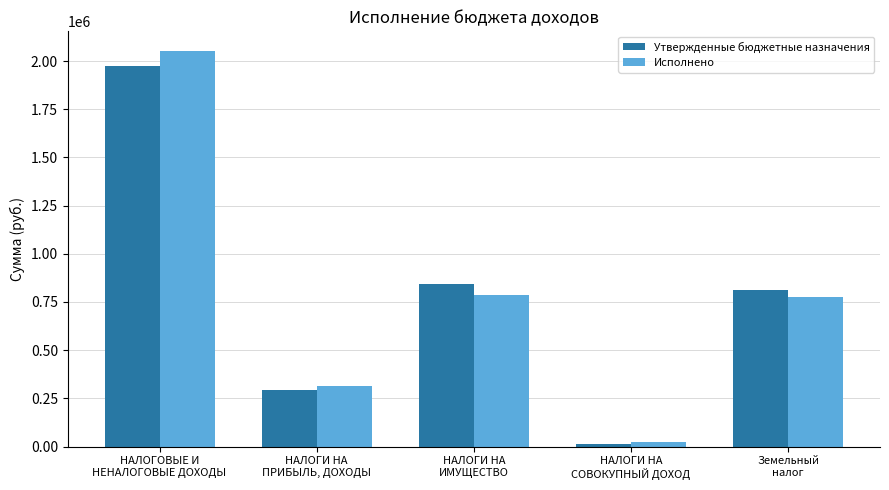

What is the highest value of the Исполнено series?

2051507.9